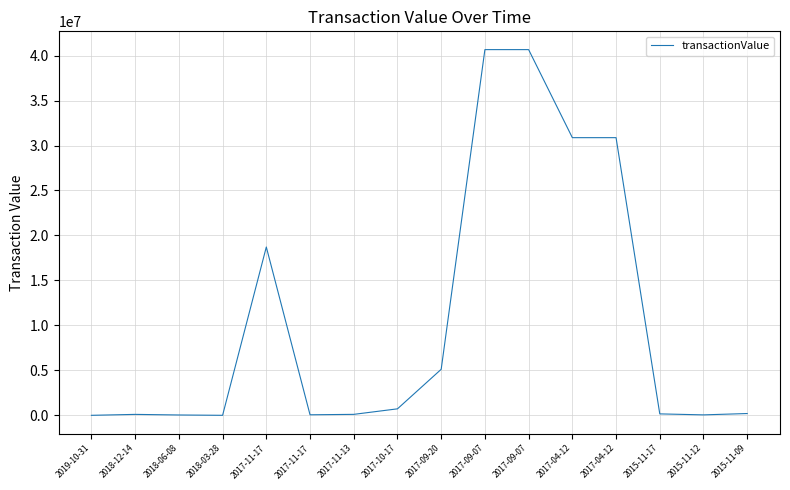

What is the label of the 15th point from the left?

2015-11-12